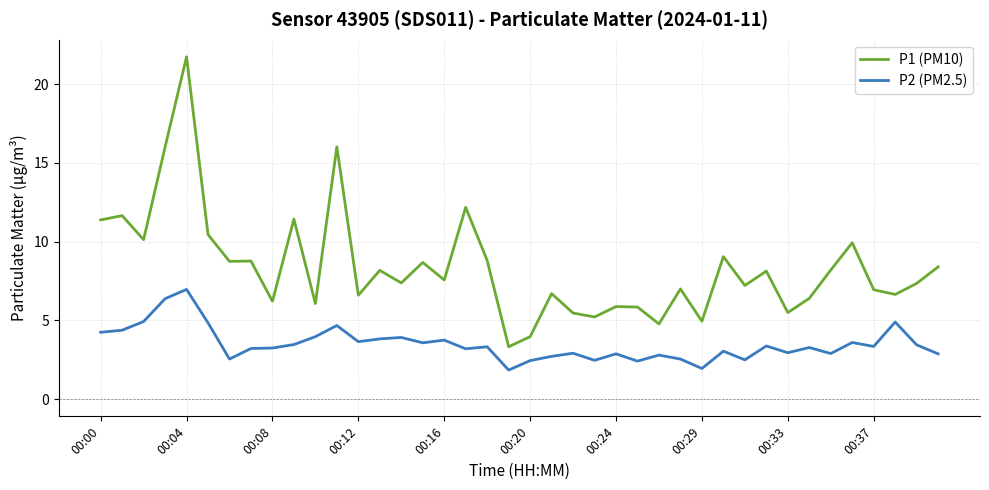

Rank the series by their average value, from lowest to highest.

P2 (PM2.5), P1 (PM10)